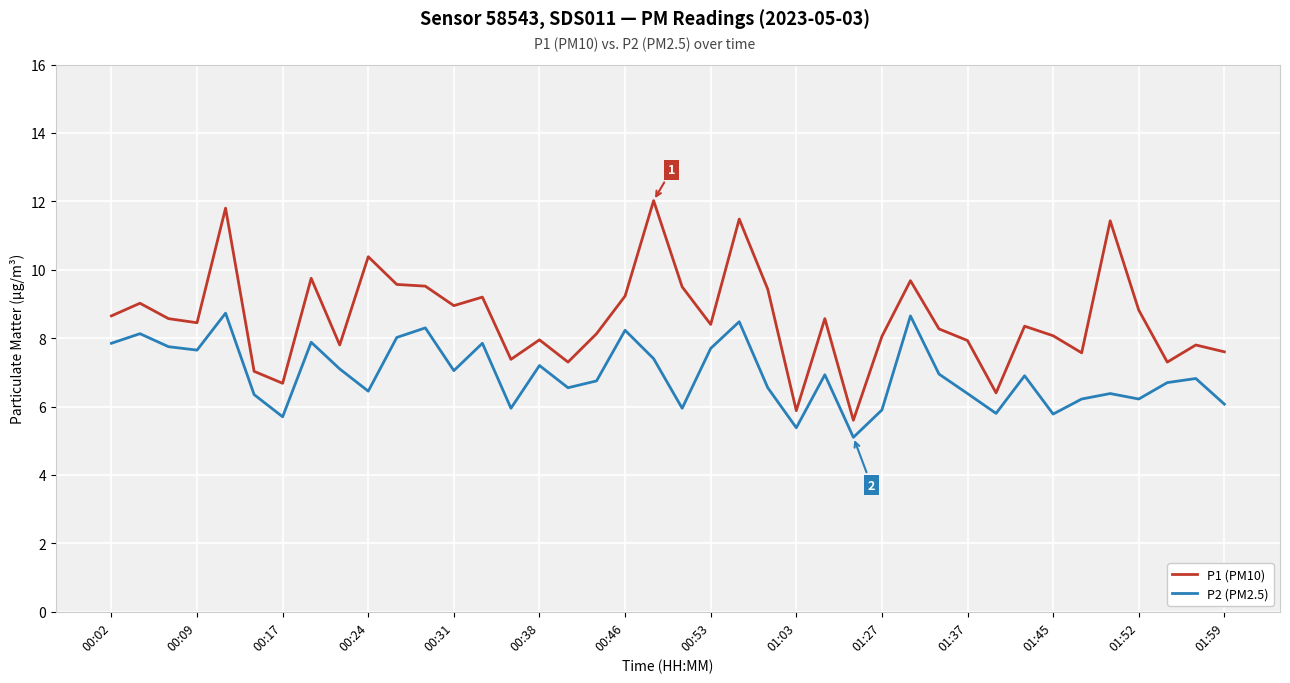

True or false: P1 (PM10) and P2 (PM2.5) cross at least once.

False